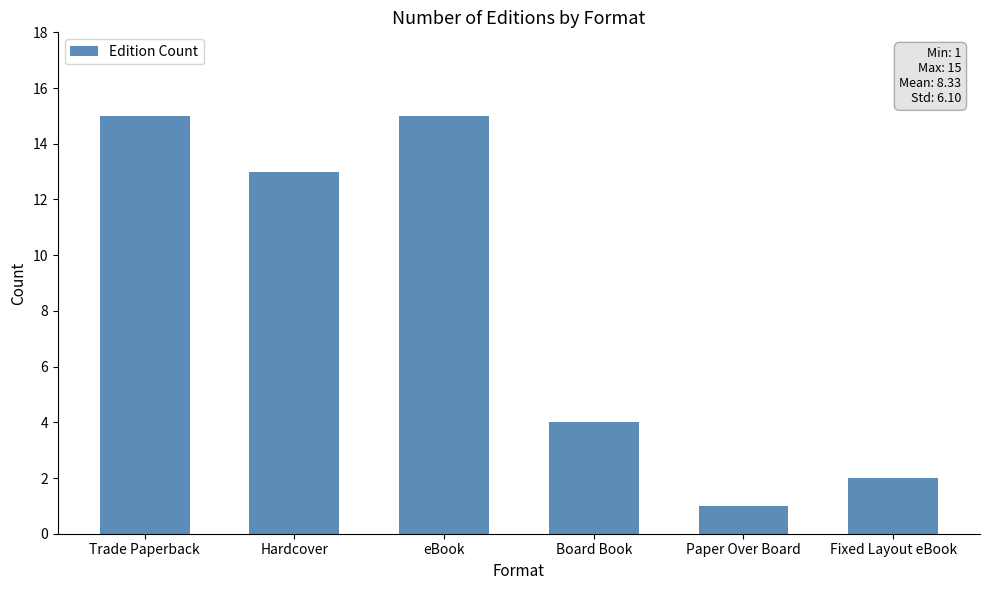

Are the bars horizontal?

No